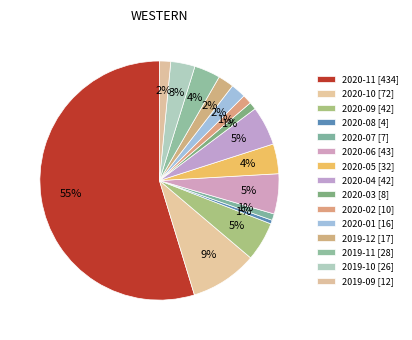

Rank the categories by value from lowest to highest.

2020-08, 2020-07, 2020-03, 2020-02, 2019-09, 2020-01, 2019-12, 2019-10, 2019-11, 2020-05, 2020-09, 2020-04, 2020-06, 2020-10, 2020-11